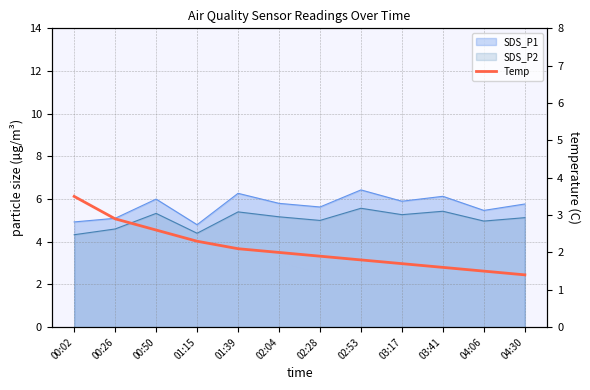

Reading right to left, extract all data points from this chart.

04:30=1.4	04:06=1.5	03:41=1.6	03:17=1.7	02:53=1.8	02:28=1.9	02:04=2.0	01:39=2.1	01:15=2.3	00:50=2.6	00:26=2.9	00:02=3.5